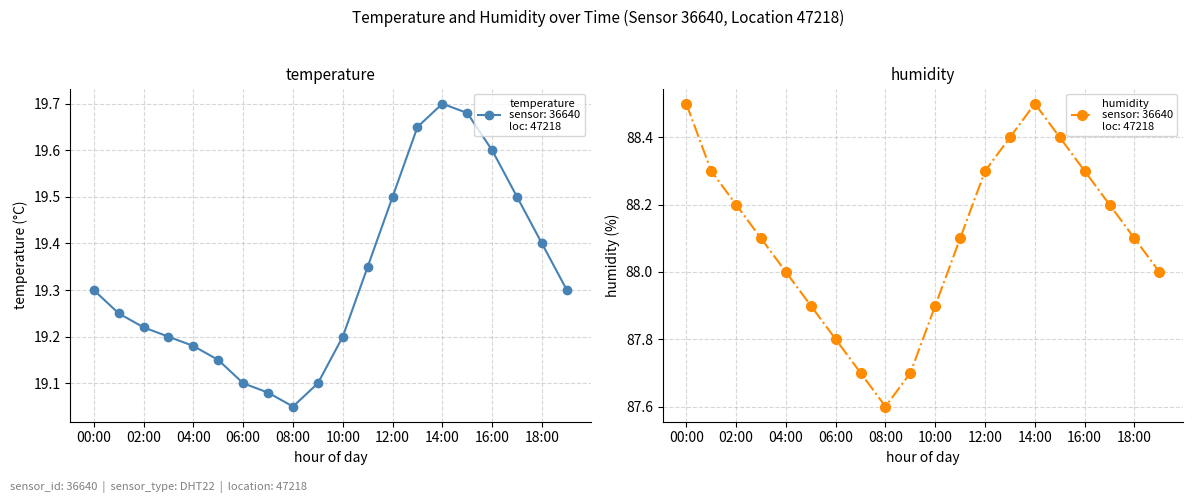

What is the minimum value shown in the chart?

19.1